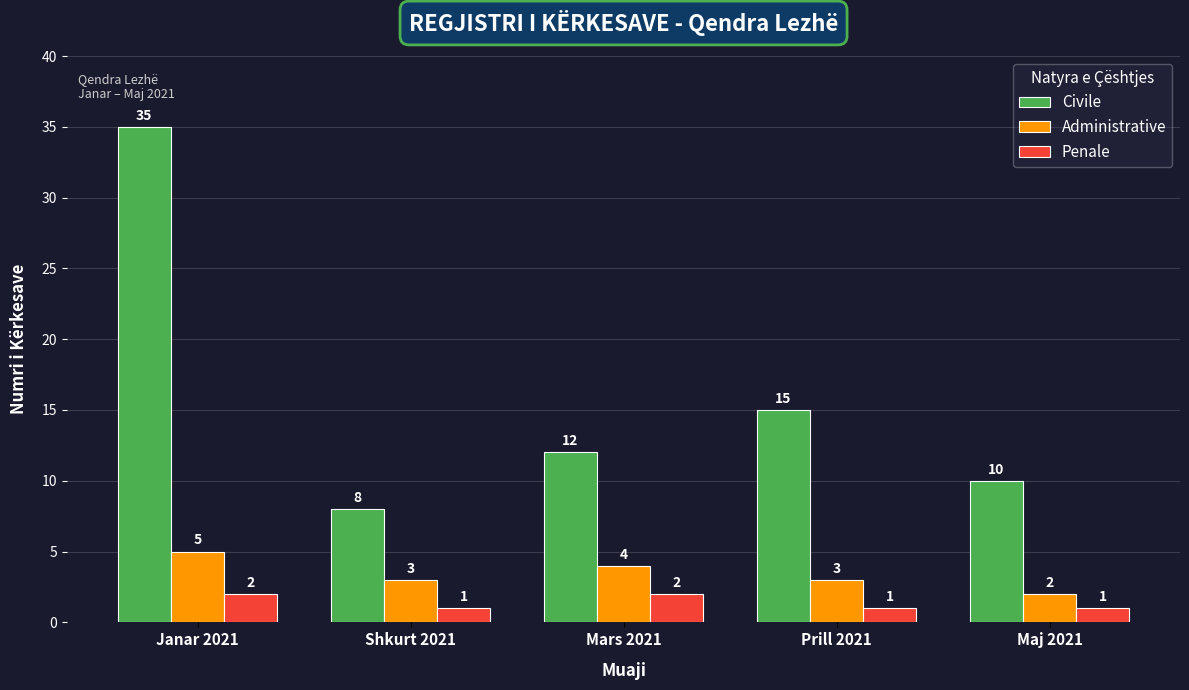

Which series has the largest total across all categories?

Civile